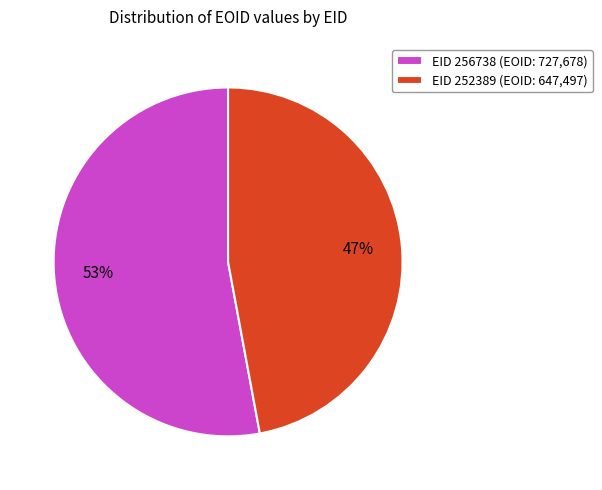

Does any single category account for the majority?

Yes